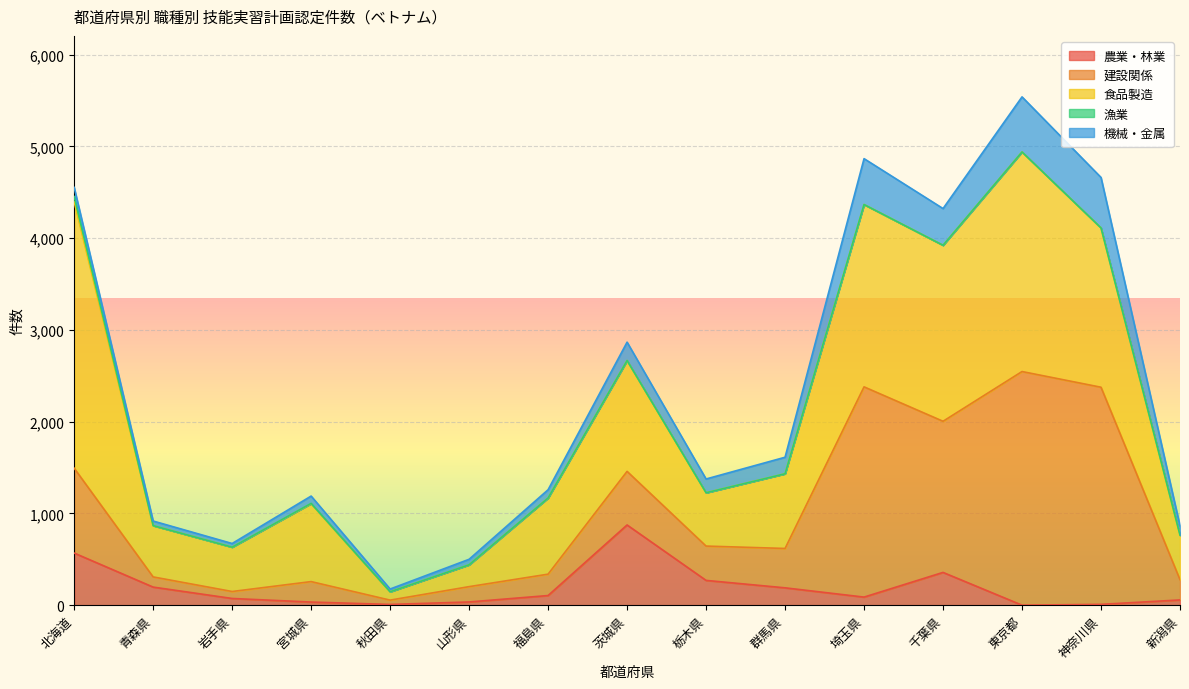

True or false: 農業・林業 and 漁業 intersect in this chart.

False